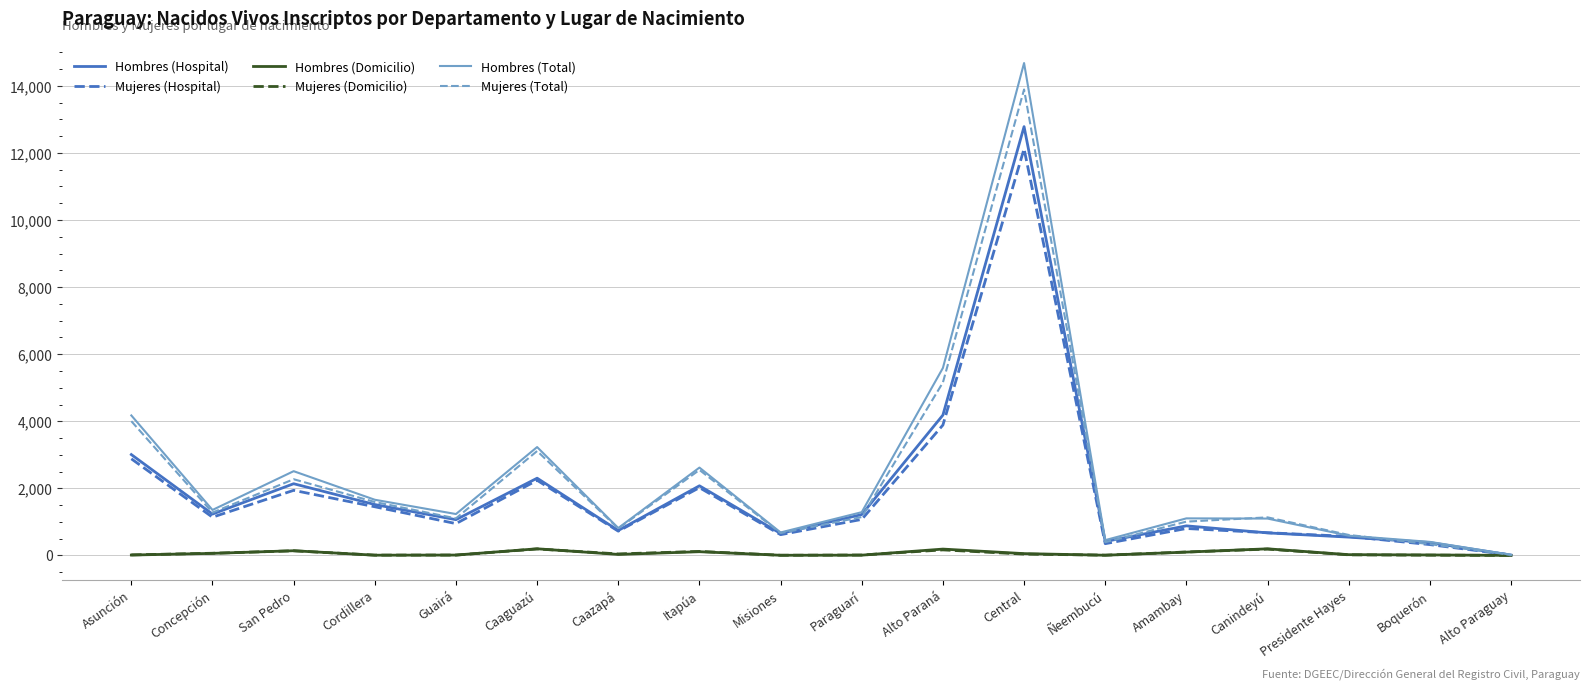

Where do Mujeres (Domicilio) and Hombres (Domicilio) first cross each other?

Concepción and San Pedro